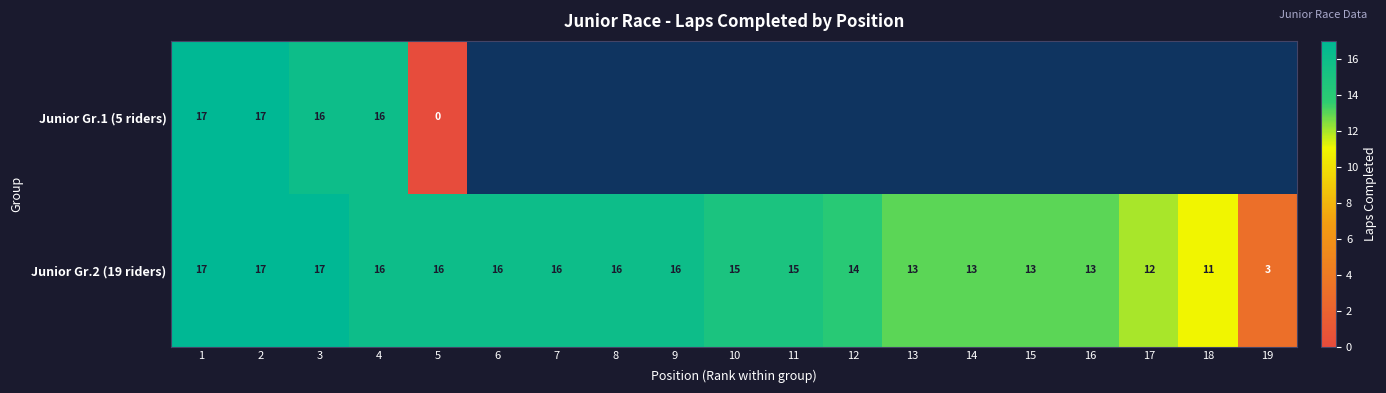

At which category is the sum across all series the highest?

1